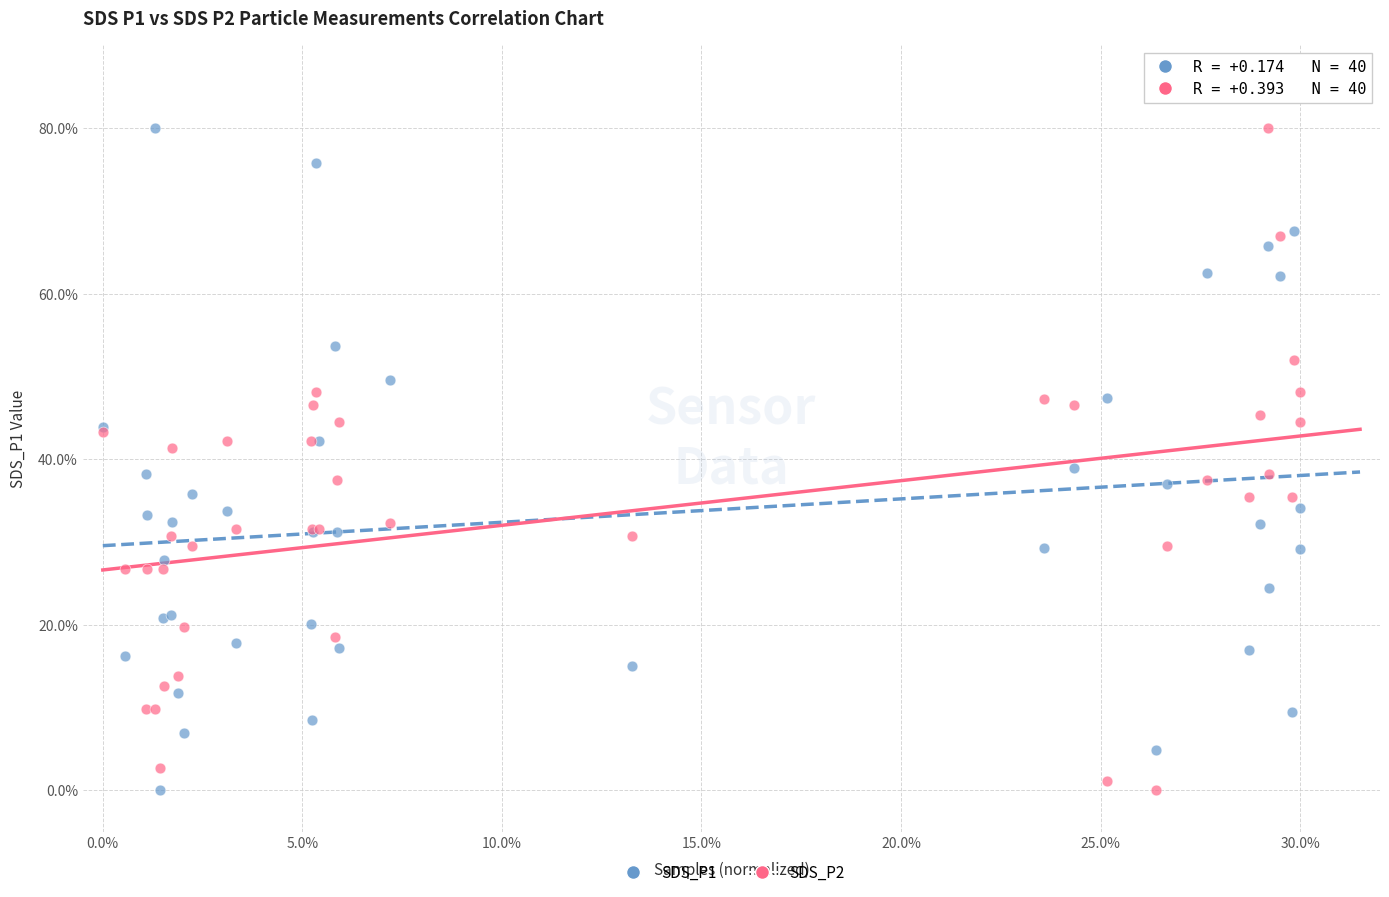

What is the X range (max minus min) for the scatter plot?

0.3